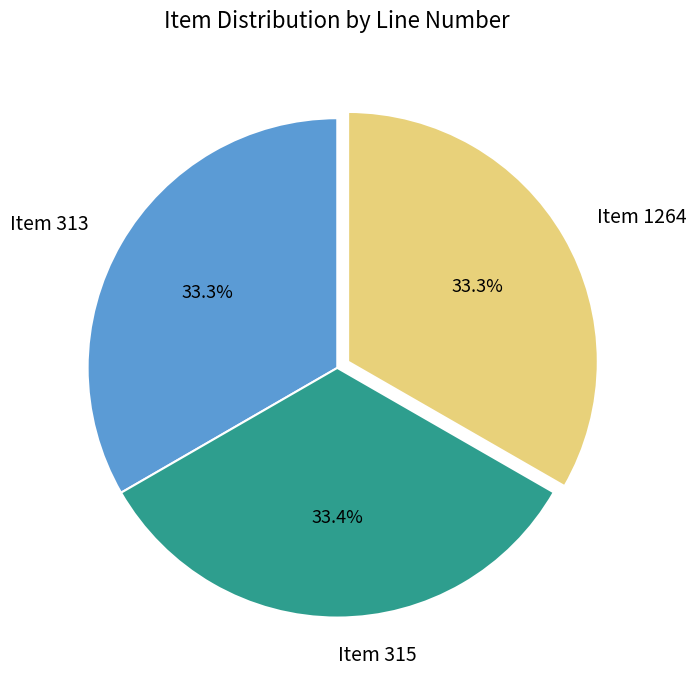

What is the ratio of the value at Item 1264 to the value at Item 313?

1.0